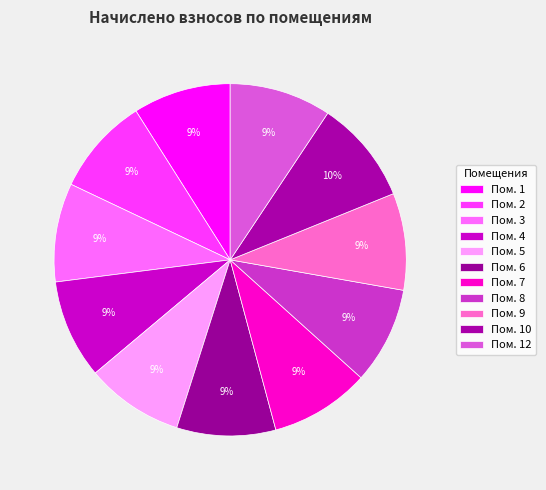

Is there any slice that represents more than half of the pie?

No